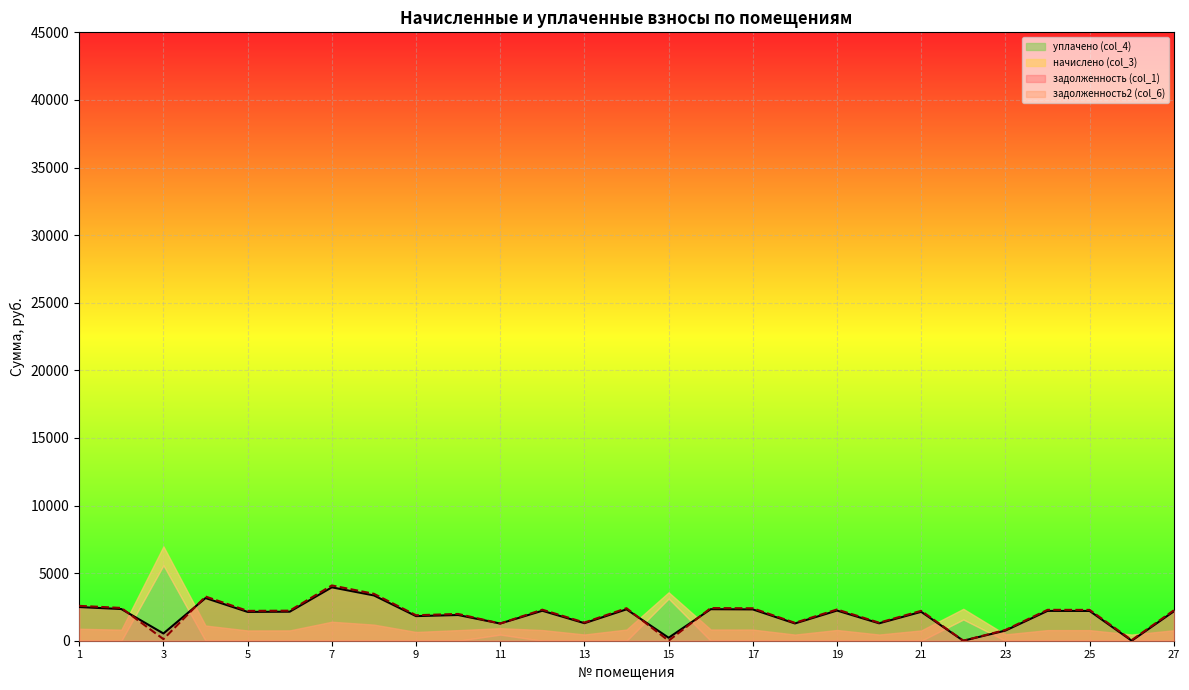

What is the maximum value for задолженность (col_1)?

3949.6